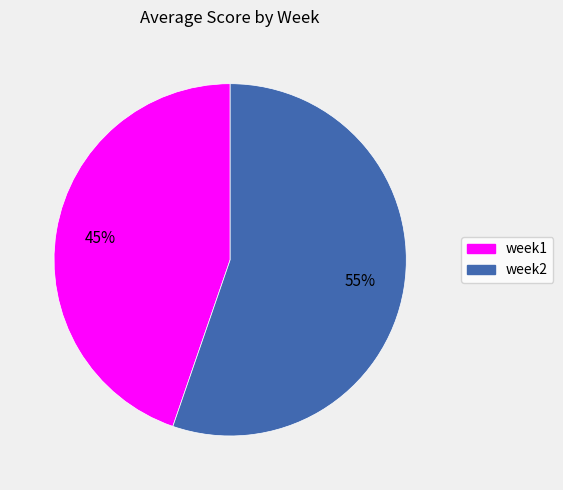

Does week2 account for over 50% of the chart?

Yes